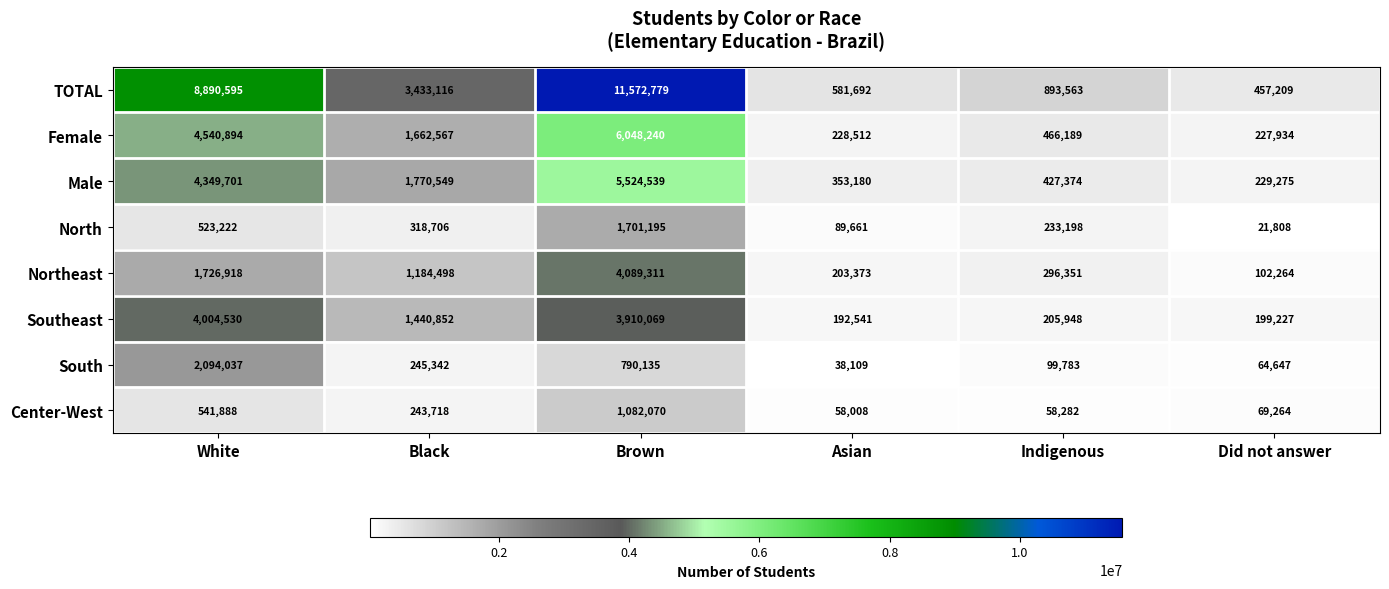

Which category has the lowest value across all series?

Did not answer